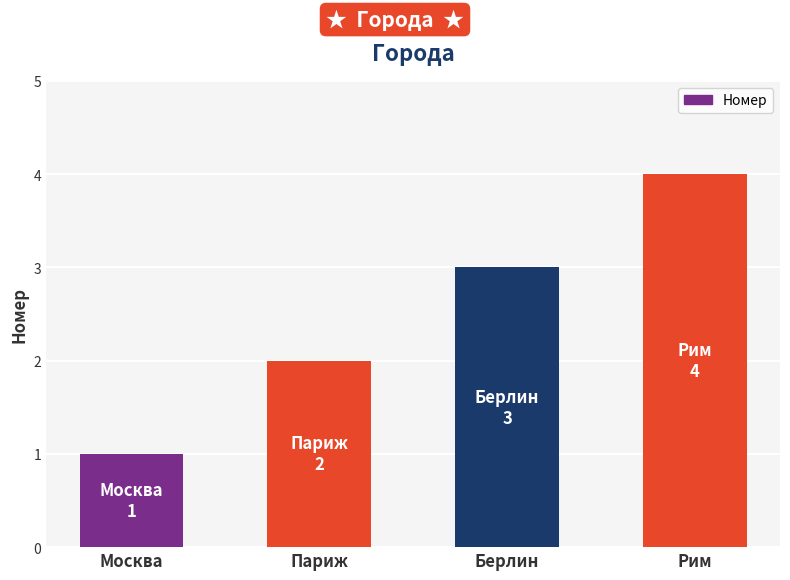

What is the difference between the maximum and second lowest values?

2